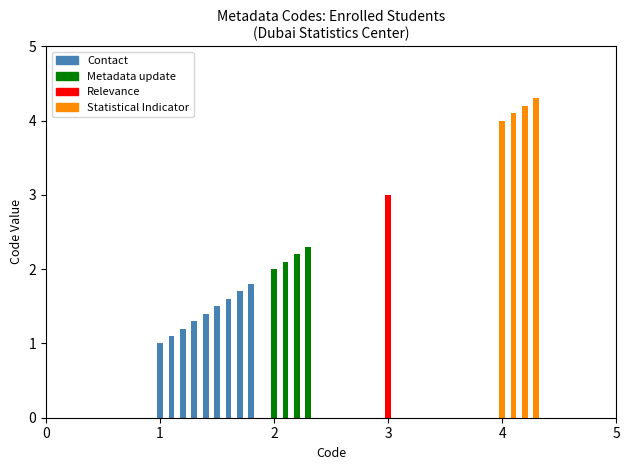

What is the difference between the second highest and minimum values in the Section Code series?

3.2